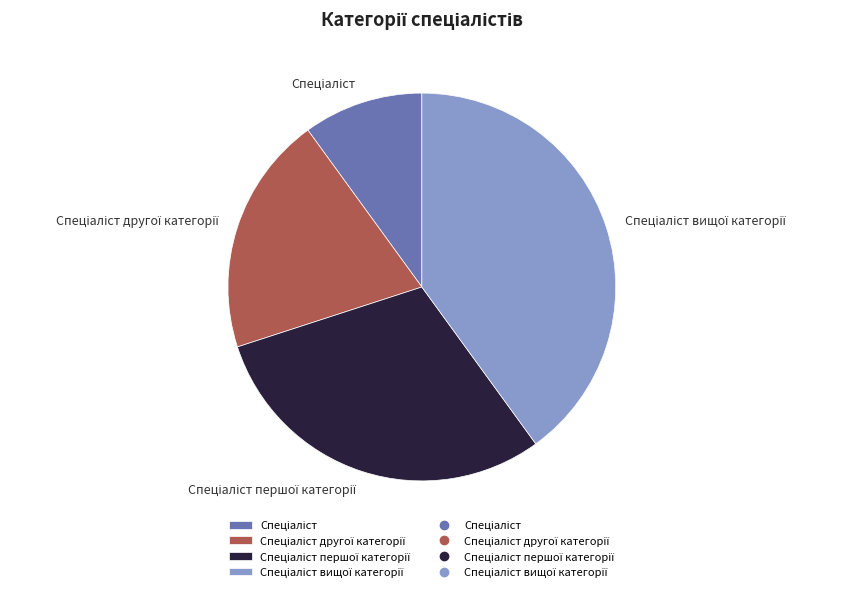

Is there any slice that represents more than half of the pie?

No